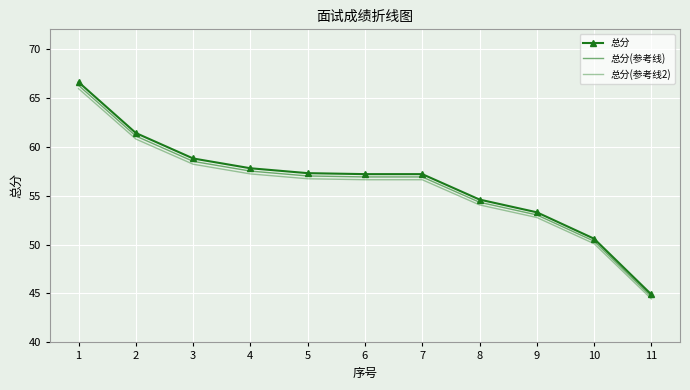

True or false: 总分(参考线) and 总分(参考线2) intersect in this chart.

False